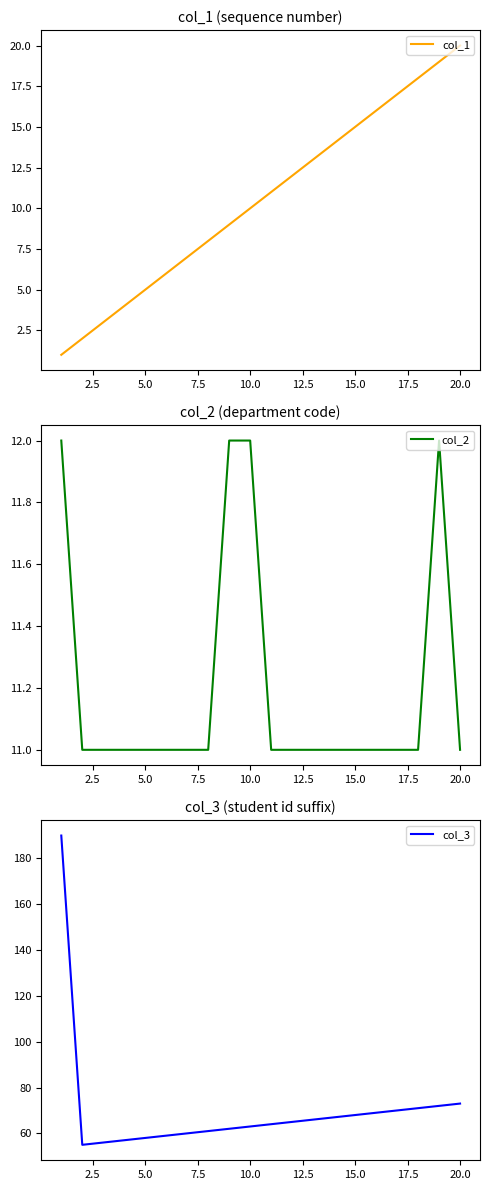

Is it true that col_1 equals 6 at 10.0?

False